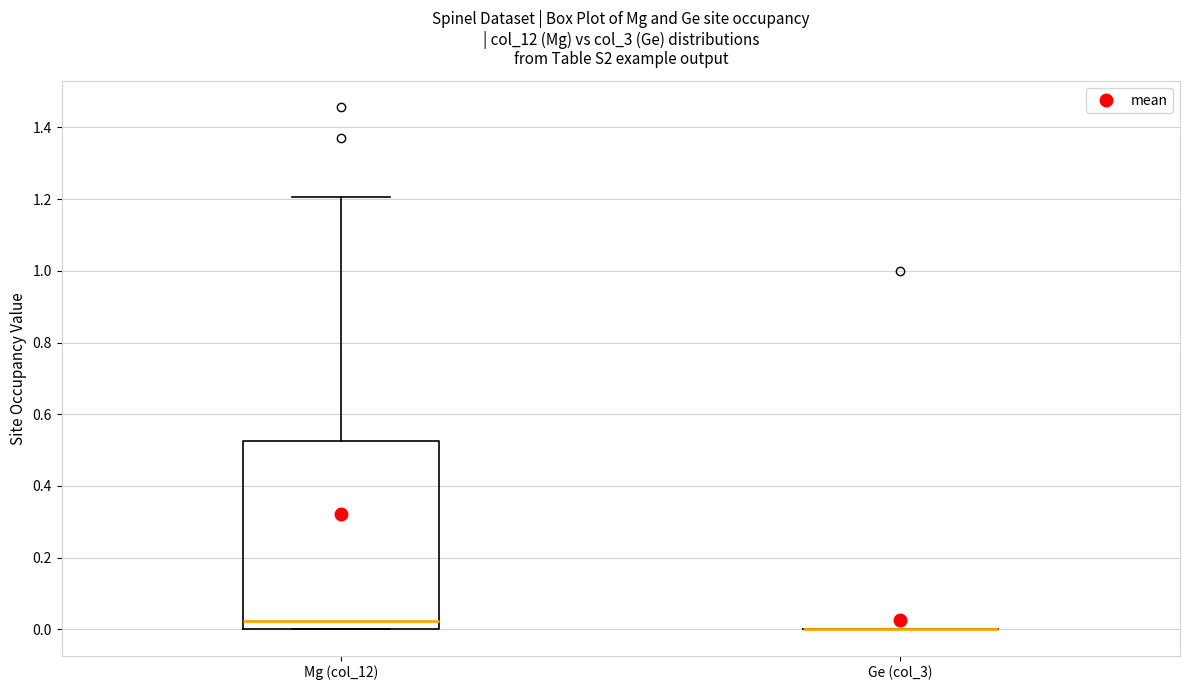

Reading left to right, read every box against the y-axis: the position of its median line, the range the box covers, and the ends of its whiskers. The values are not printed on the chart, so give them approximately, as read against the axis.

Mg (col_12): median 0.02, box 0.00 to 0.52, whiskers 0.00 to 1.20
Ge (col_3): box collapsed to a line at 0.00, whiskers 0.00 to 0.00